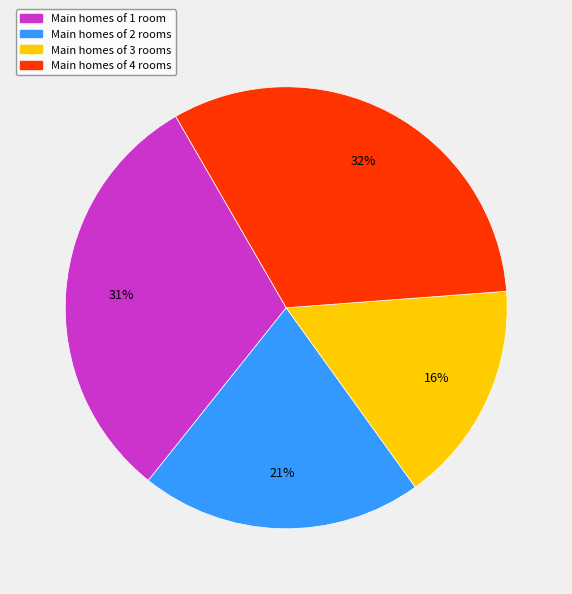

To the nearest percent, what is the difference between the largest and smallest slice percentages?

16%